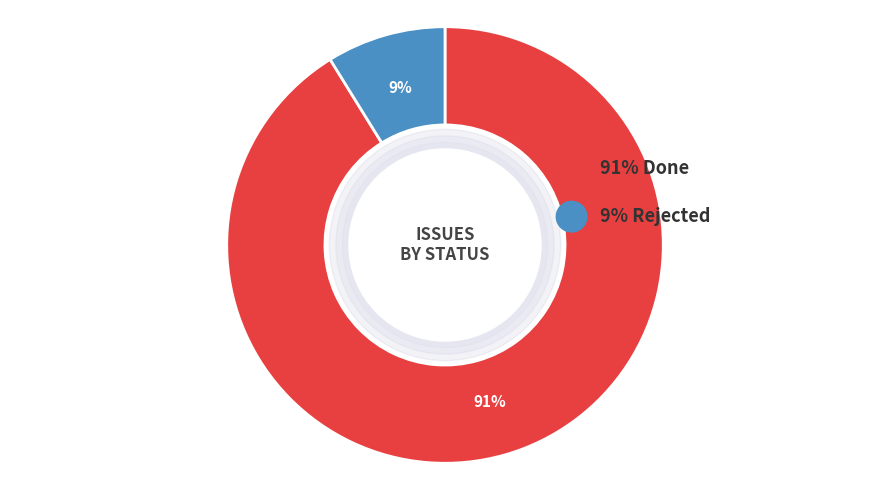

How many slices are in this pie chart?

2